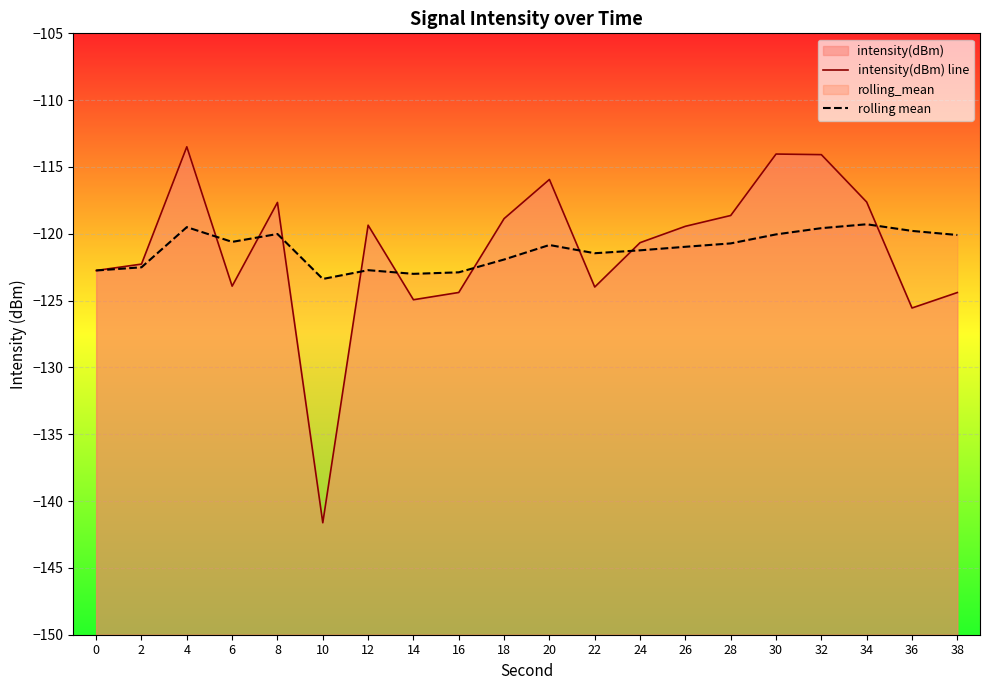

Reading right to left, what are all the values shown in this chart?

intensity(dBm) line: -124.4	-125.6	-117.6	-114.1	-114.0	-118.6	-119.4	-120.7	-124.0	-115.9	-118.9	-124.4	-124.9	-119.4	-141.6	-117.7	-123.9	-113.5	-122.3	-122.7
rolling mean: -120.1	-119.8	-119.3	-119.6	-120.0	-120.7	-121.0	-121.2	-121.5	-120.8	-121.9	-122.9	-123.0	-122.7	-123.4	-120.0	-120.6	-119.5	-122.5	-122.7